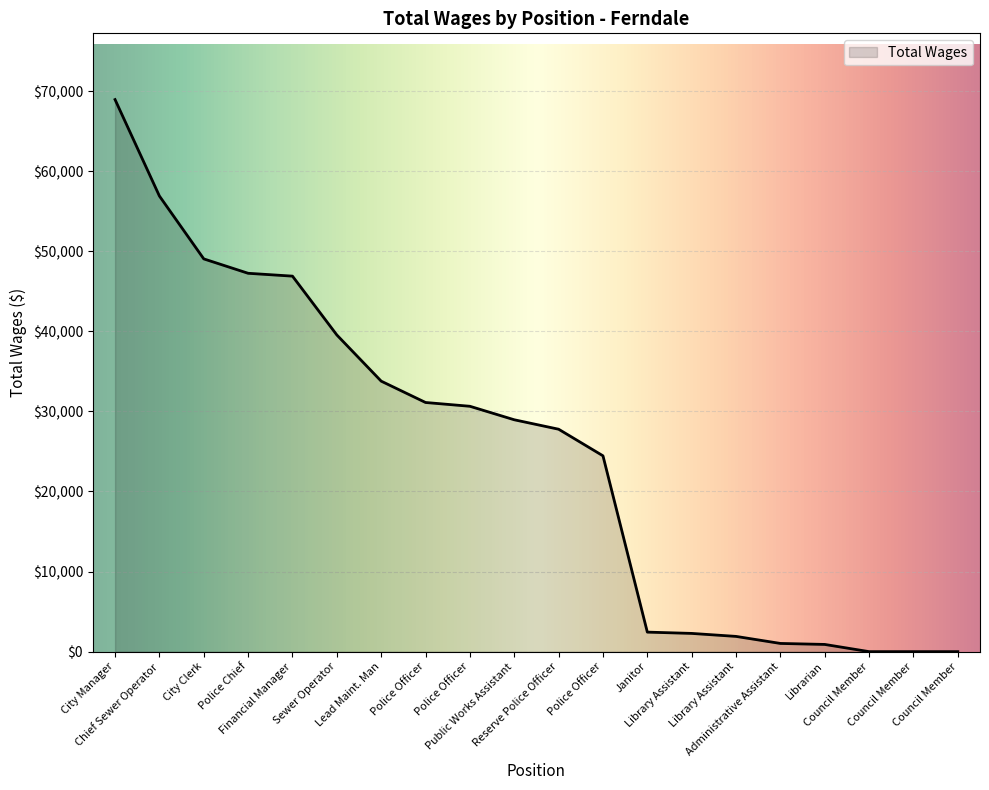

True or false: the data has more than 0 interior local peaks.

False